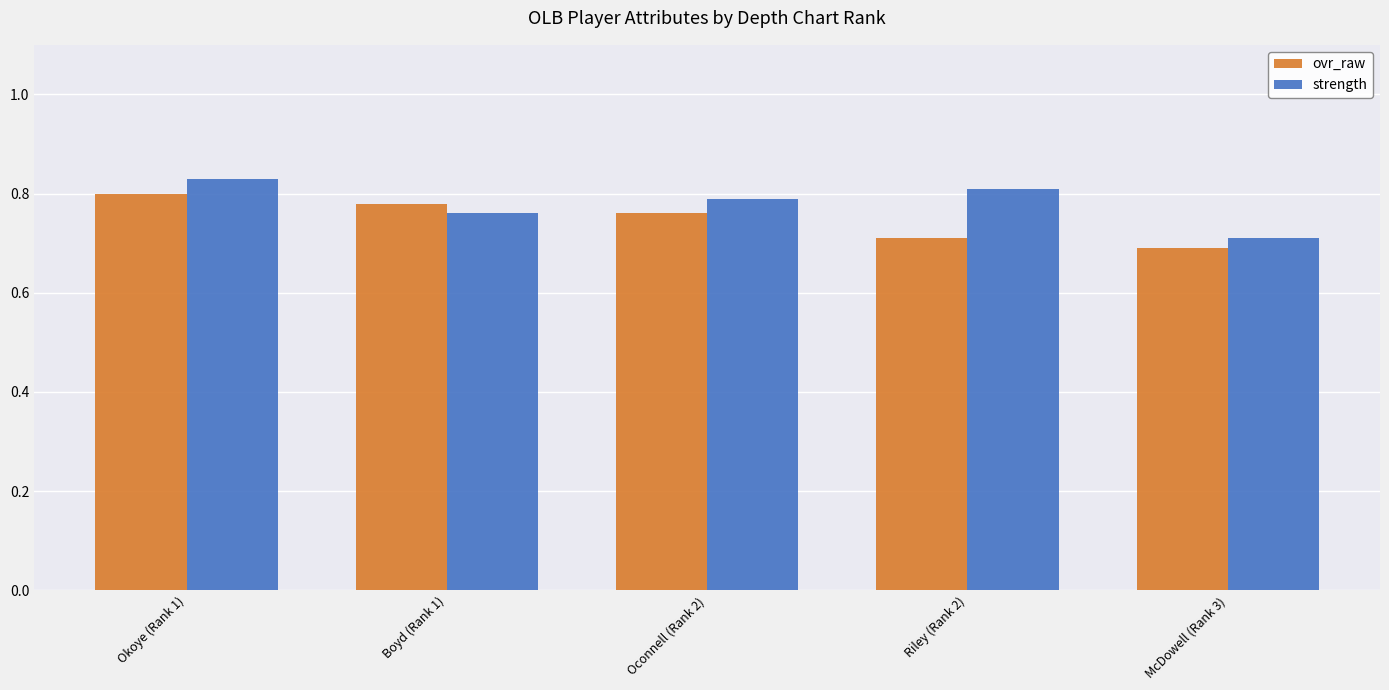

How many strength values are between 0 and 1?

5